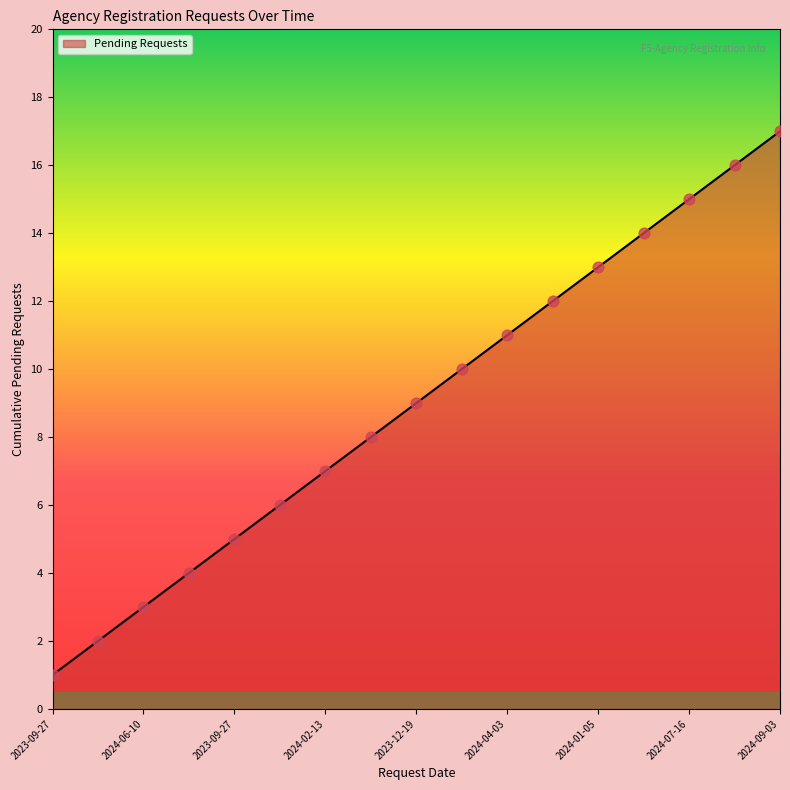

Does the chart have visible grid lines?

No